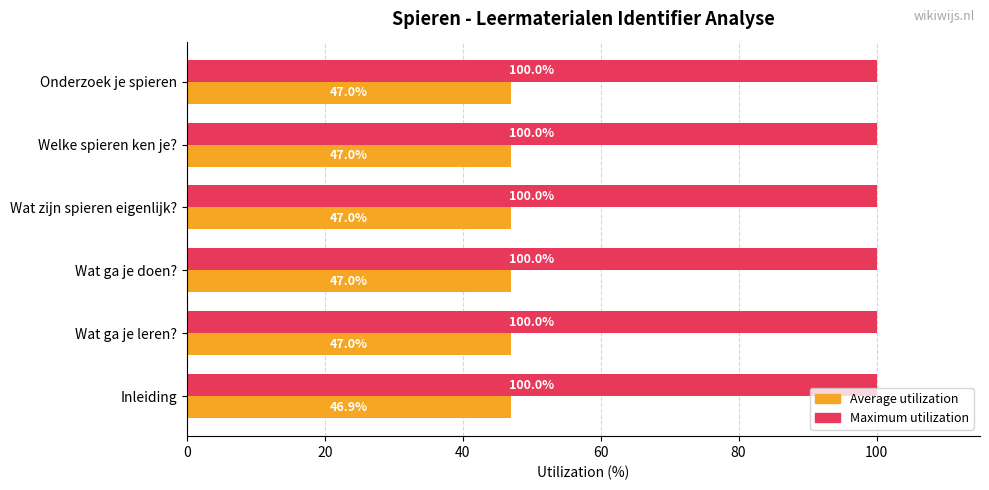

Rank the series by their average value, from lowest to highest.

Average utilization, Maximum utilization